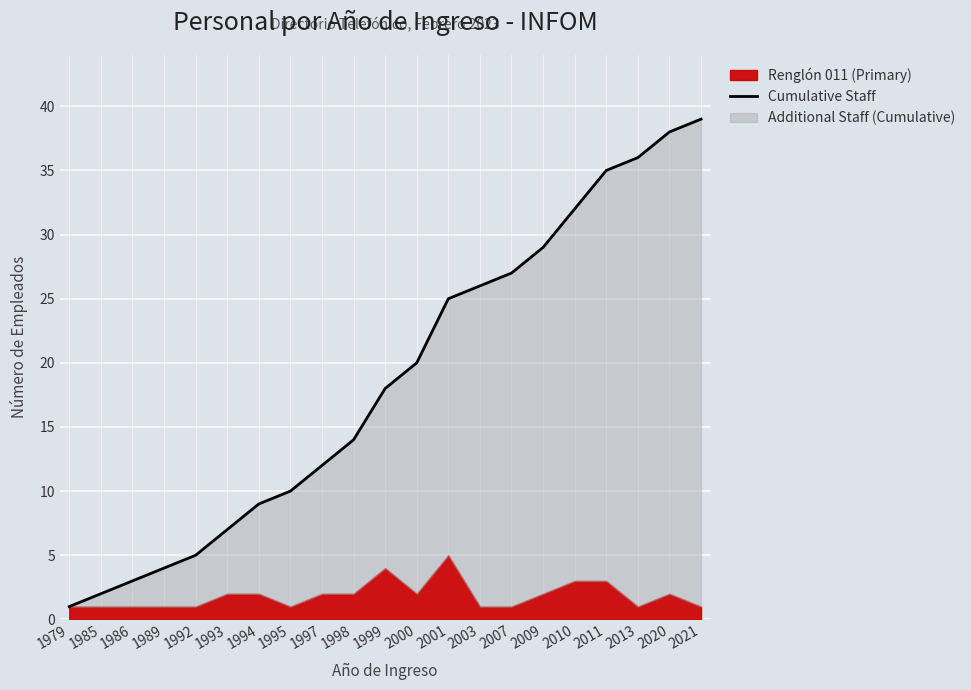

Which category has the lowest value across all series?

1979